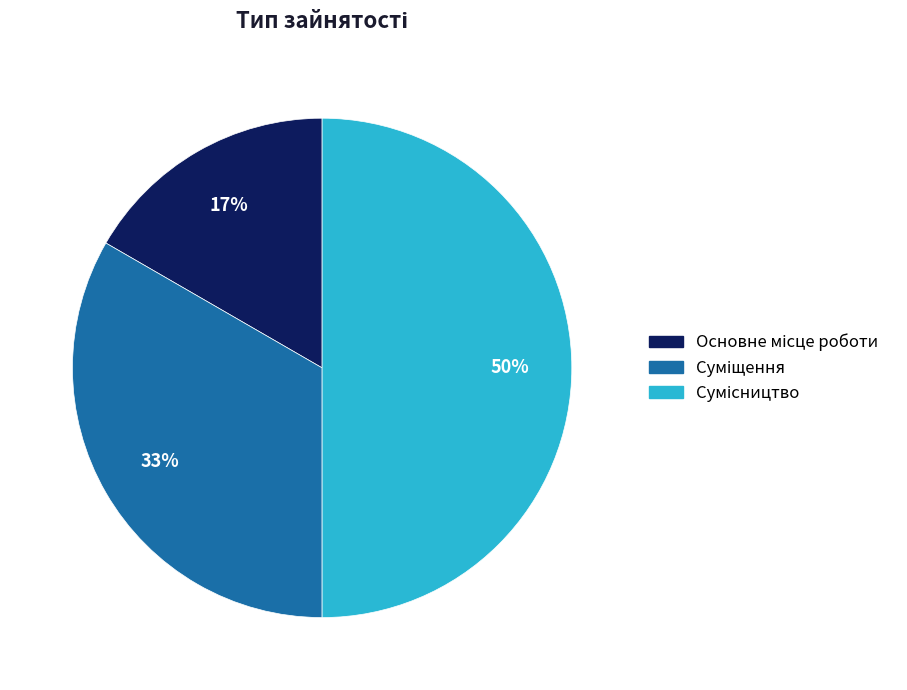

To the nearest percent, what is the average slice percentage?

33%